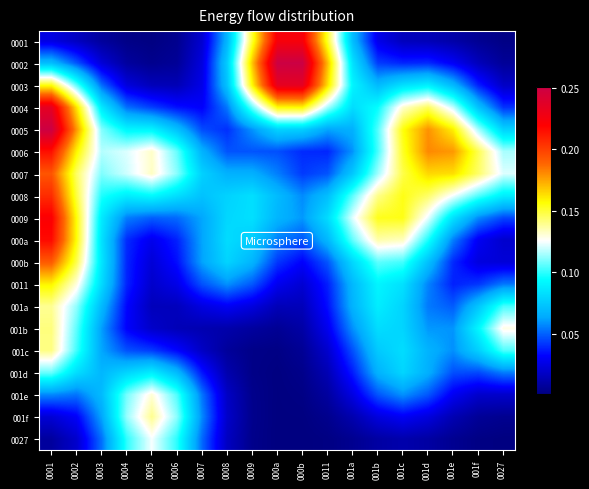

Between 0027 and 000a, which is larger?

000a